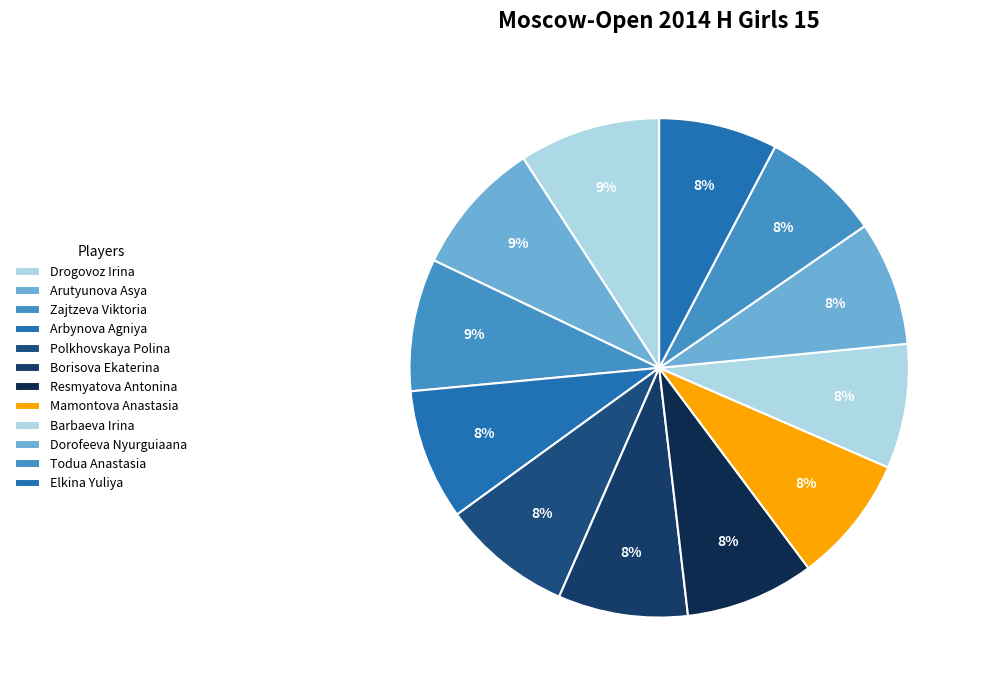

Which slice is the largest?

Drogovoz Irina